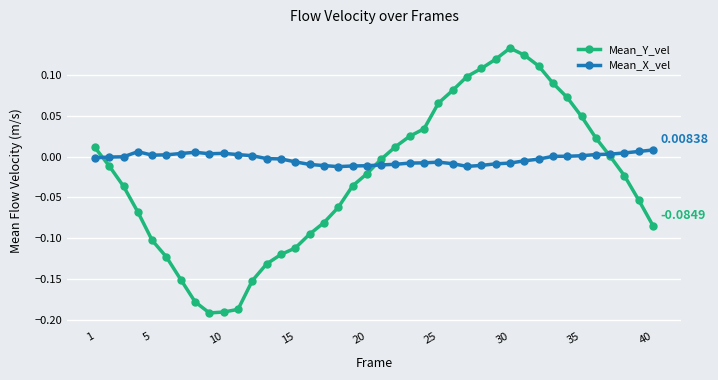

Which series has the widest spread of values?

Mean_Y_vel